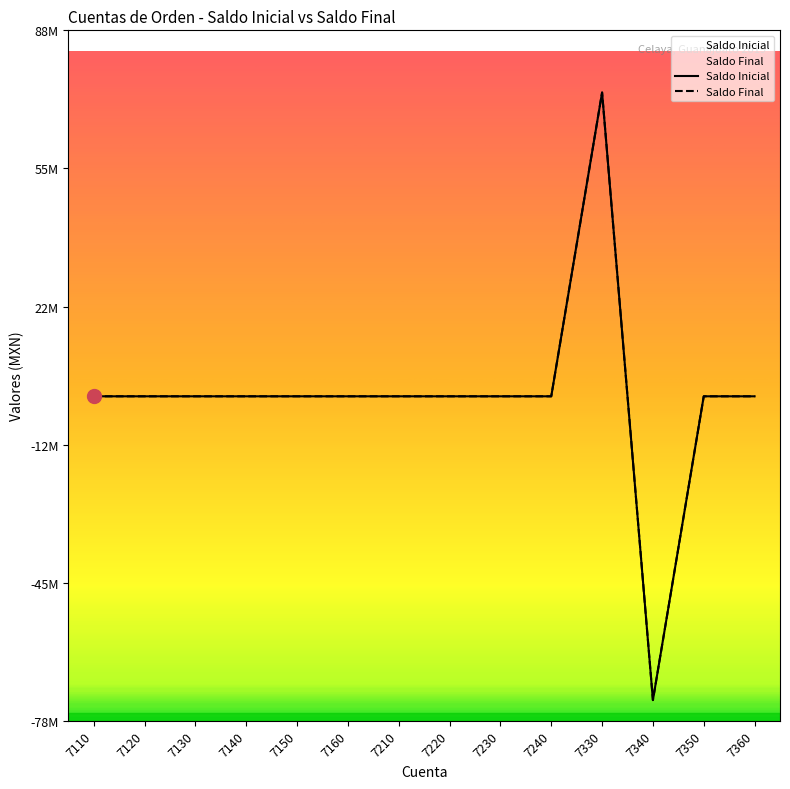

Rank the series by their maximum value, from highest to lowest.

Saldo Inicial, Saldo Final